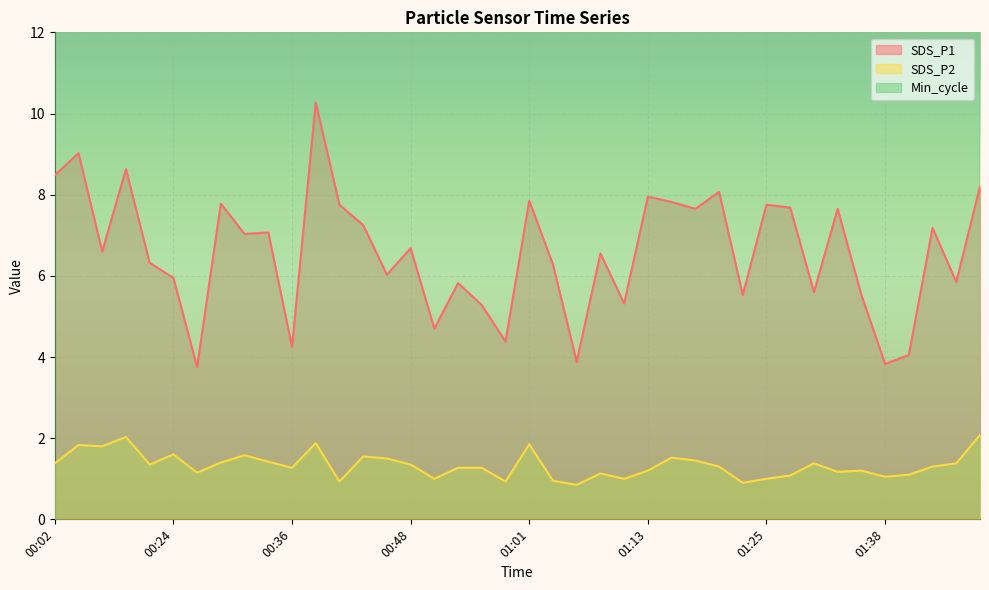

What is the label of the 38th point from the right?

00:06